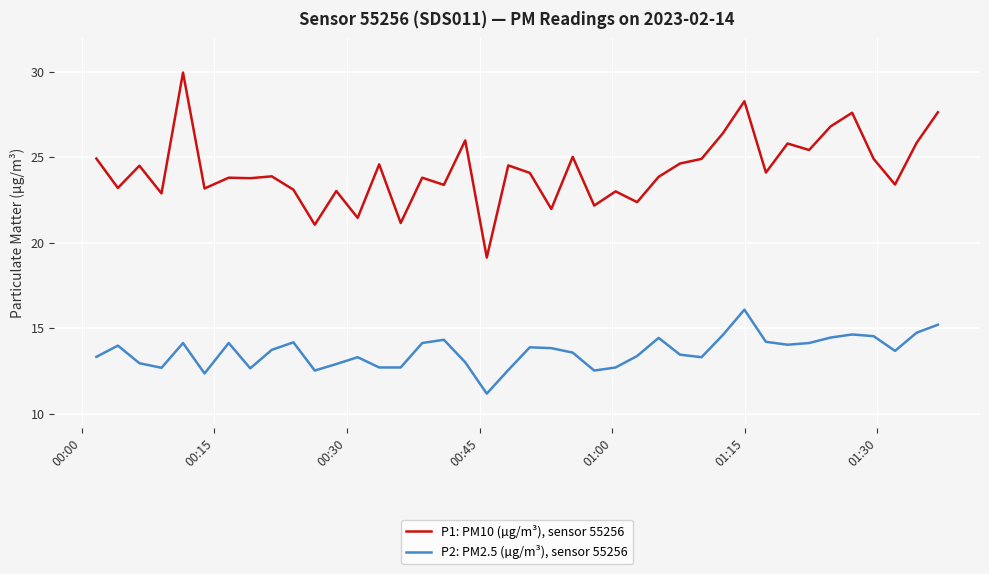

What is the lowest value of the P1: PM10 (µg/m³), sensor 55256 series?

19.1